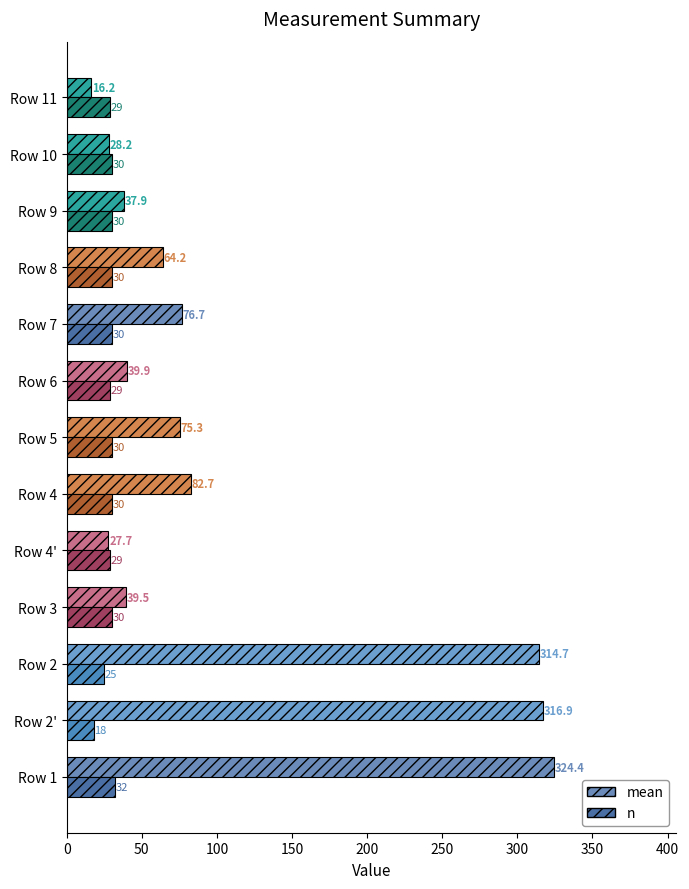

How many categories are shown in the chart?

13